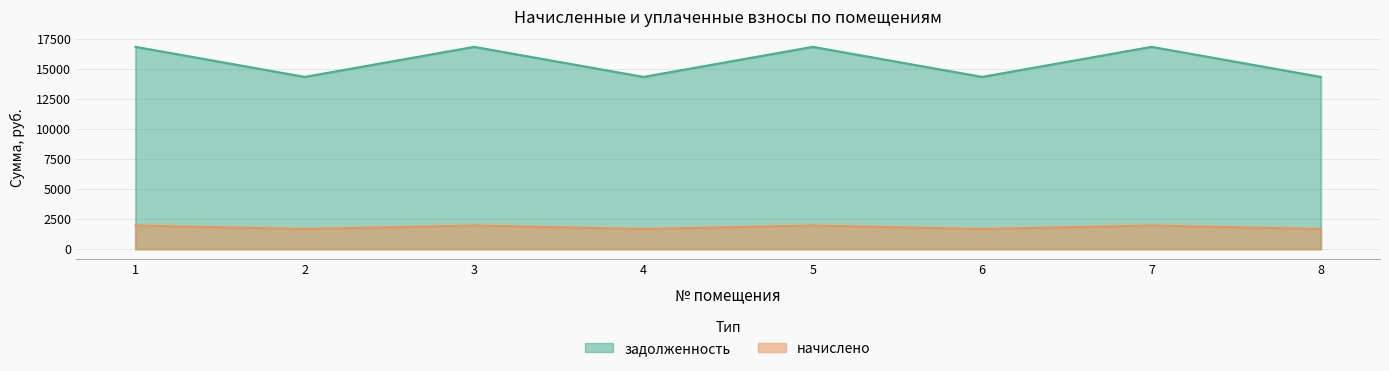

At which category does the chart reach its minimum across all series?

2